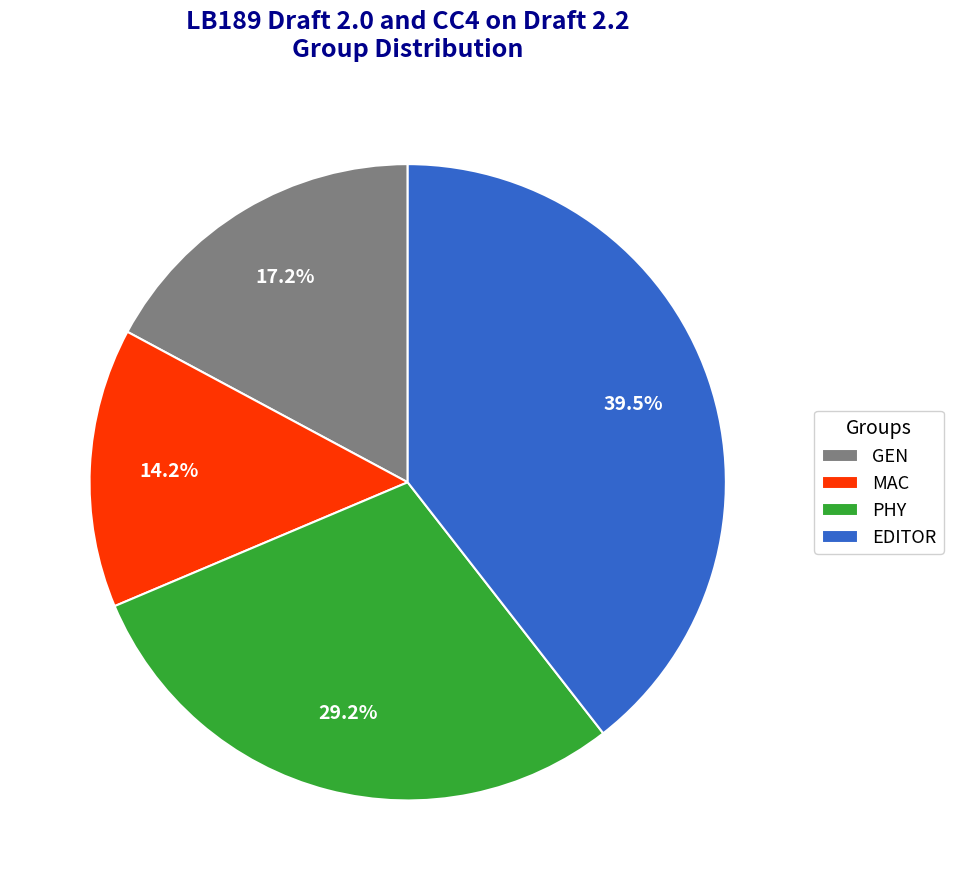

Is there a majority slice in this chart?

No